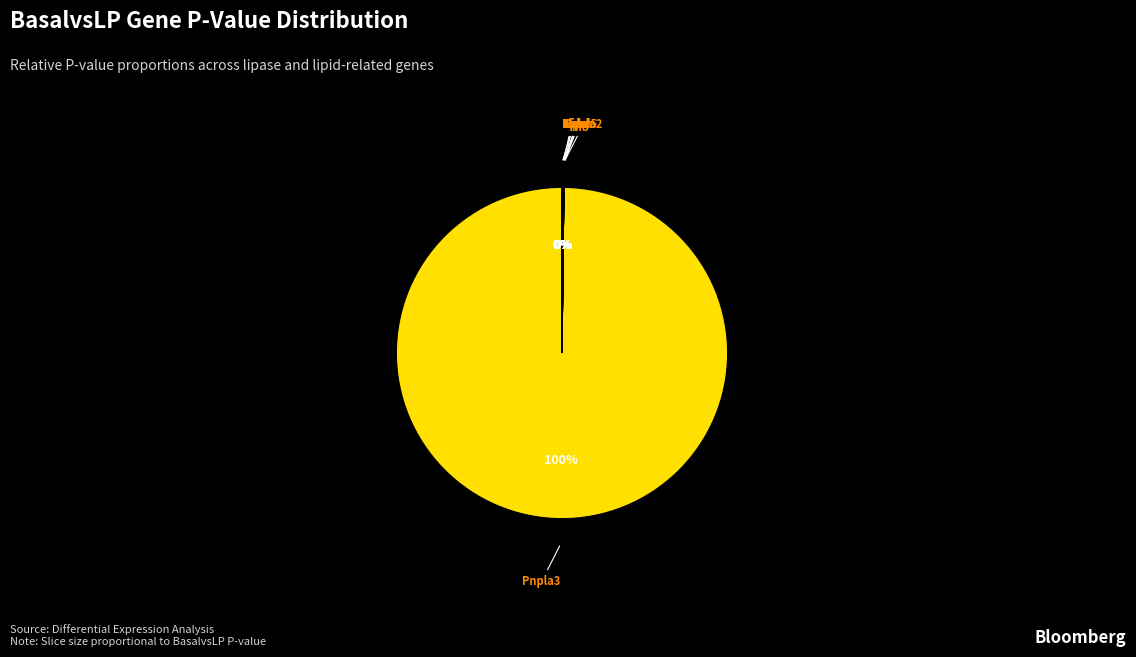

Rank the categories by value from highest to lowest.

Pnpla3, Lpl, Lipe, Lipc, Lipm, Abhd5, Cel, Lipg, Lipa, Pnpla2